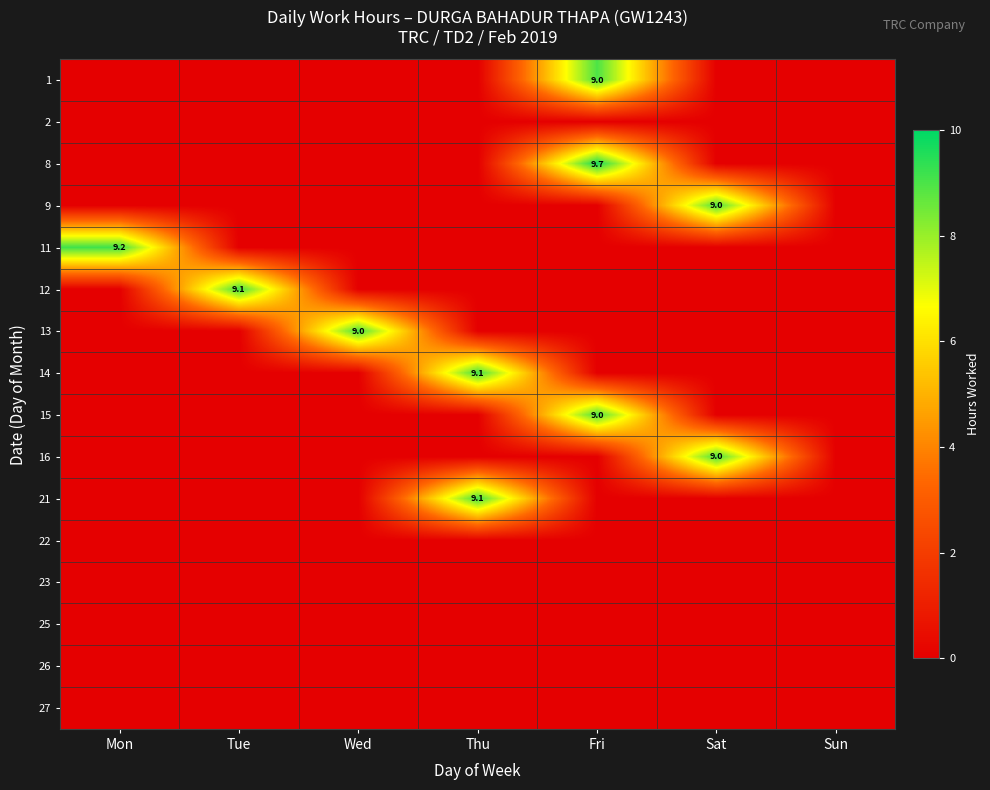

Rank the categories by 8 value from highest to lowest.

Fri, Mon, Tue, Wed, Thu, Sat, Sun